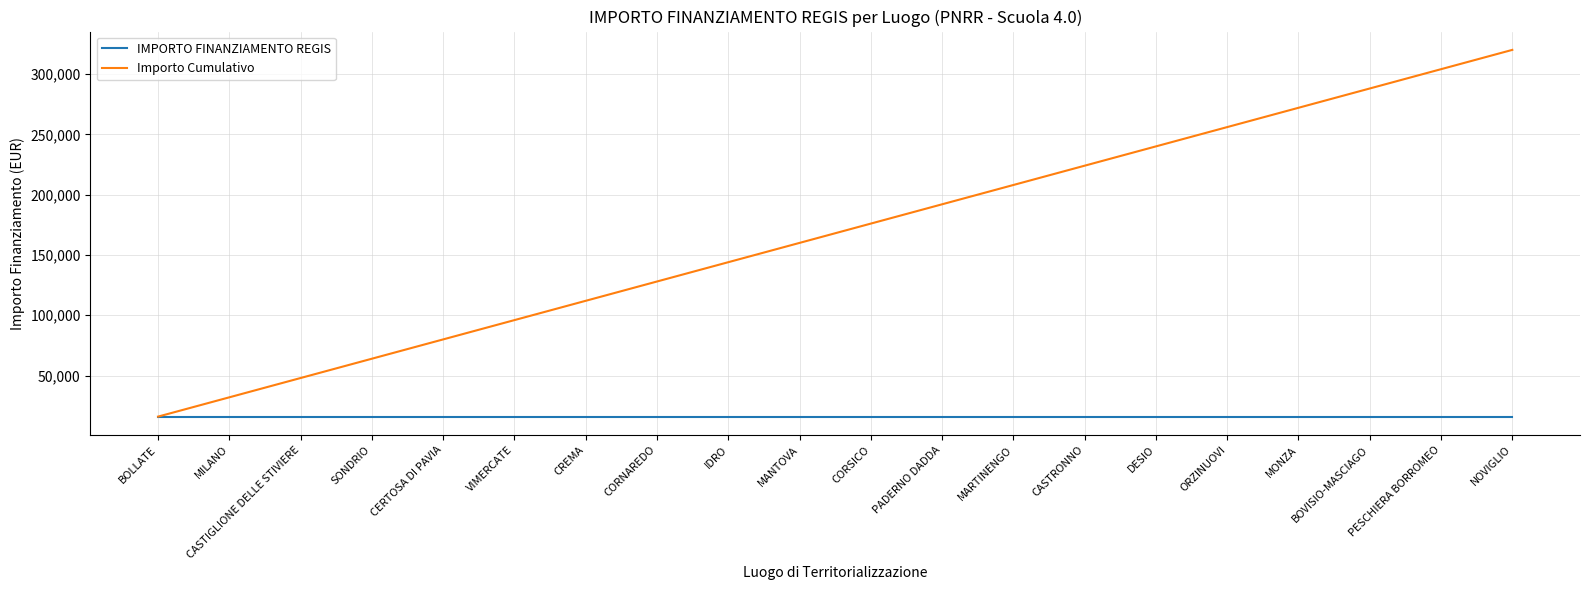

Count the number of data series in this chart.

2